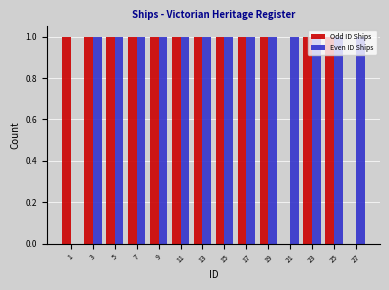

Reading left to right, list every range on the x-axis with the height of the bar of each series over it. The values are not printed on the chart, so give them approximately, as read against the axis.

0 to 2: Odd ID Ships=1	Even ID Ships=0
2 to 4: Odd ID Ships=1	Even ID Ships=1
4 to 6: Odd ID Ships=1	Even ID Ships=1
6 to 8: Odd ID Ships=1	Even ID Ships=1
8 to 10: Odd ID Ships=1	Even ID Ships=1
10 to 12: Odd ID Ships=1	Even ID Ships=1
12 to 14: Odd ID Ships=1	Even ID Ships=1
14 to 16: Odd ID Ships=1	Even ID Ships=1
16 to 18: Odd ID Ships=1	Even ID Ships=1
18 to 20: Odd ID Ships=1	Even ID Ships=1
20 to 22: Odd ID Ships=0	Even ID Ships=1
22 to 24: Odd ID Ships=1	Even ID Ships=1
24 to 26: Odd ID Ships=1	Even ID Ships=1
26 to 28: Odd ID Ships=0	Even ID Ships=1